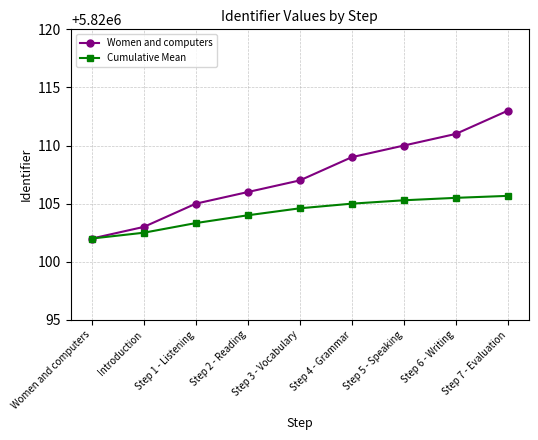

At which category does the chart reach its minimum across all series?

Women and computers